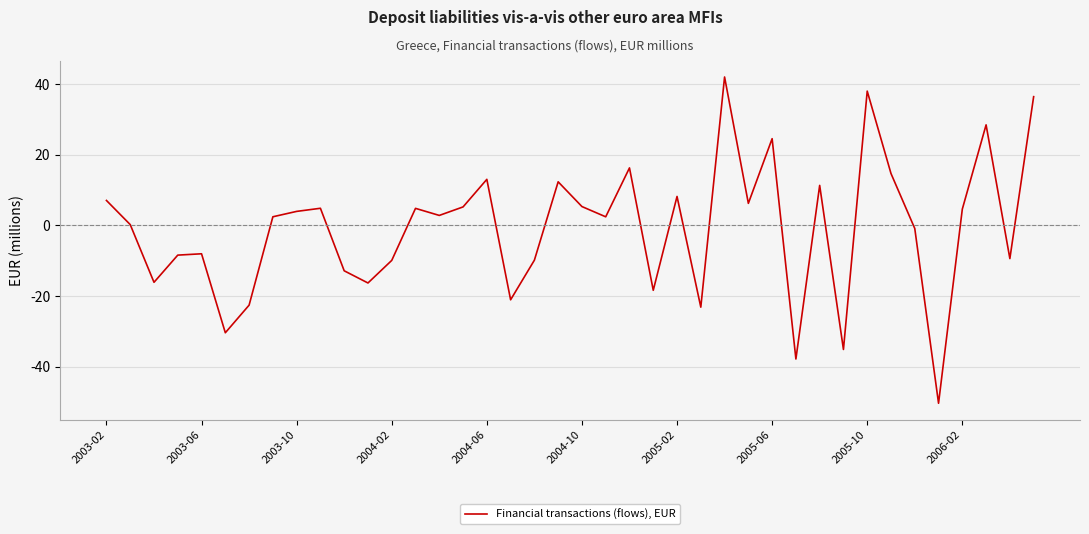

What is the minimum value shown in the chart?

-50.4